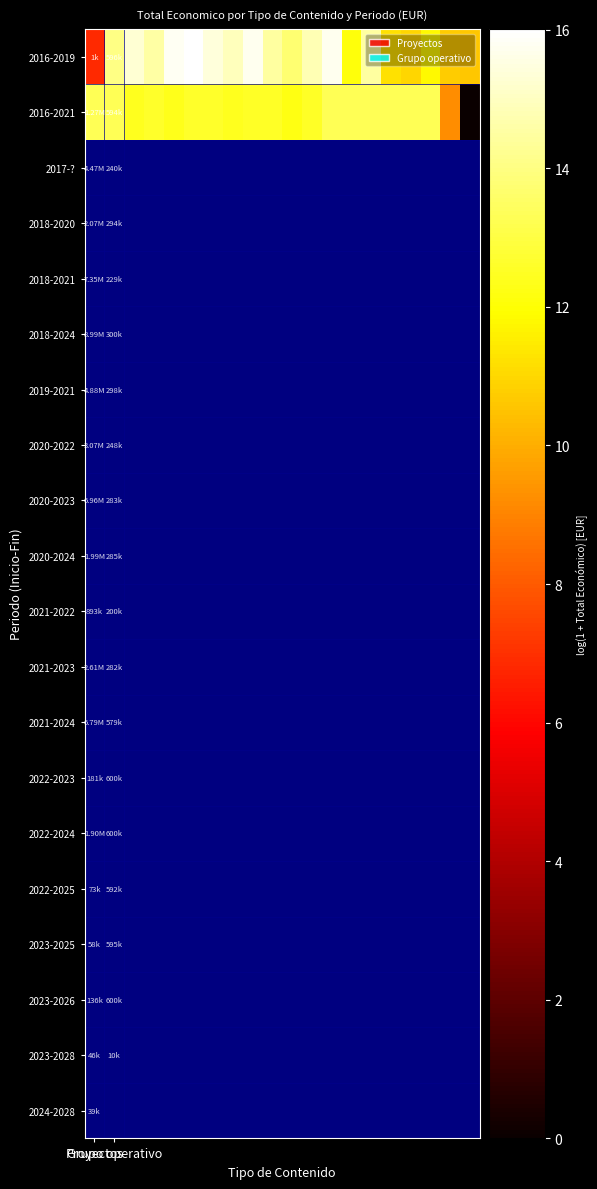

What is the greatest value displayed?

16.0